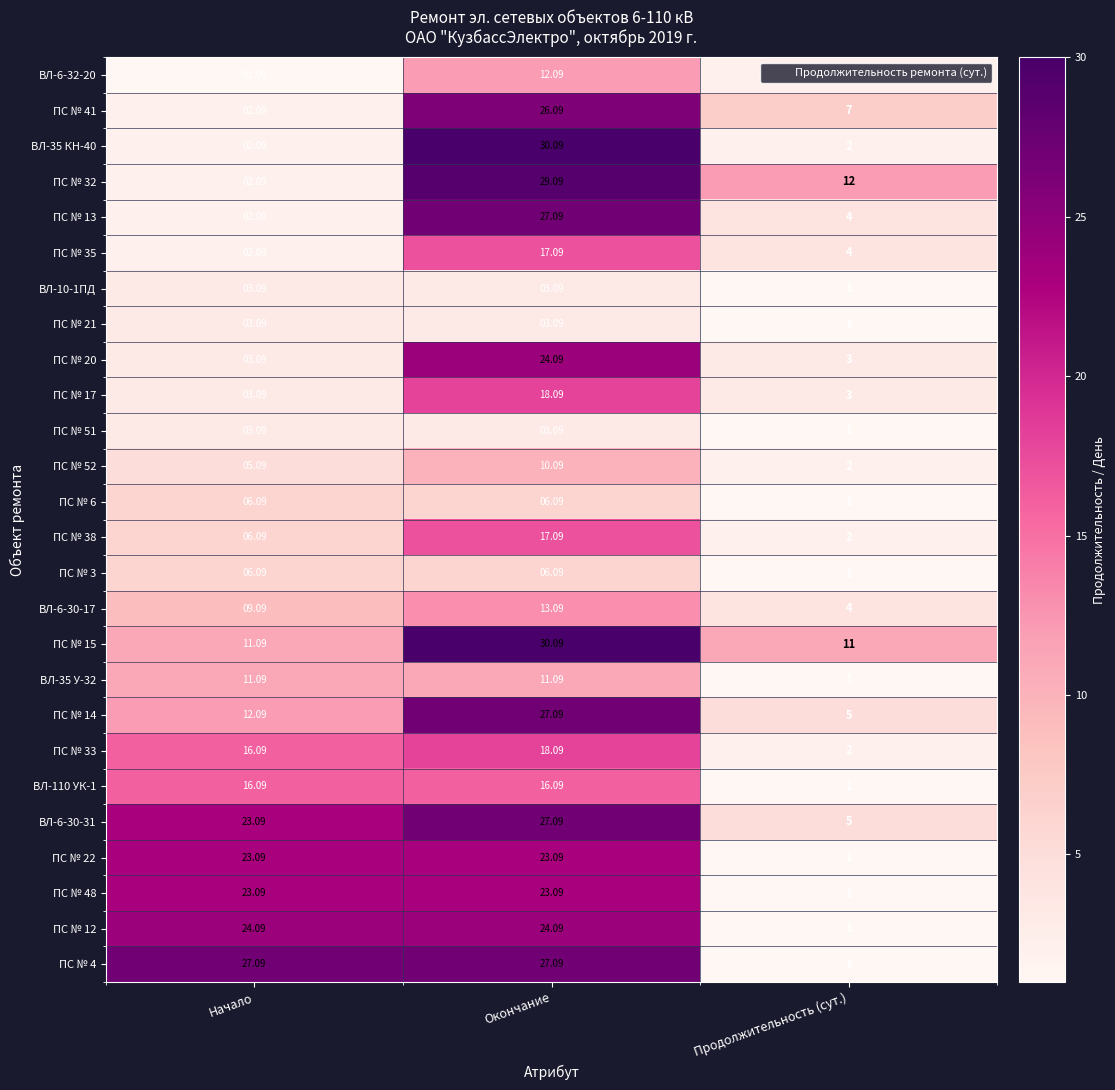

List the labels in order of ВЛ-6-32-20 value, largest first.

Окончание, Продолжительность (сут.), Начало